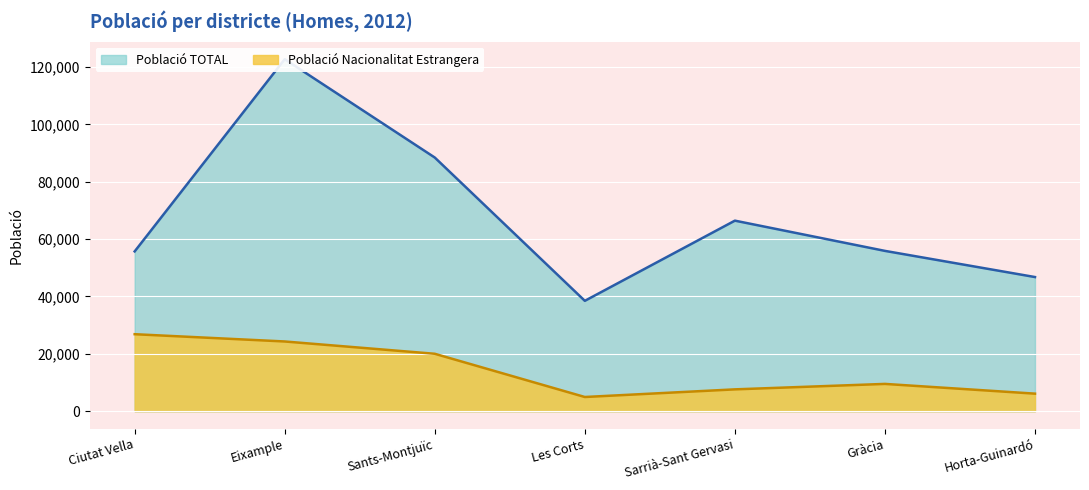

What is the label of the 6th point from the left?

Gràcia